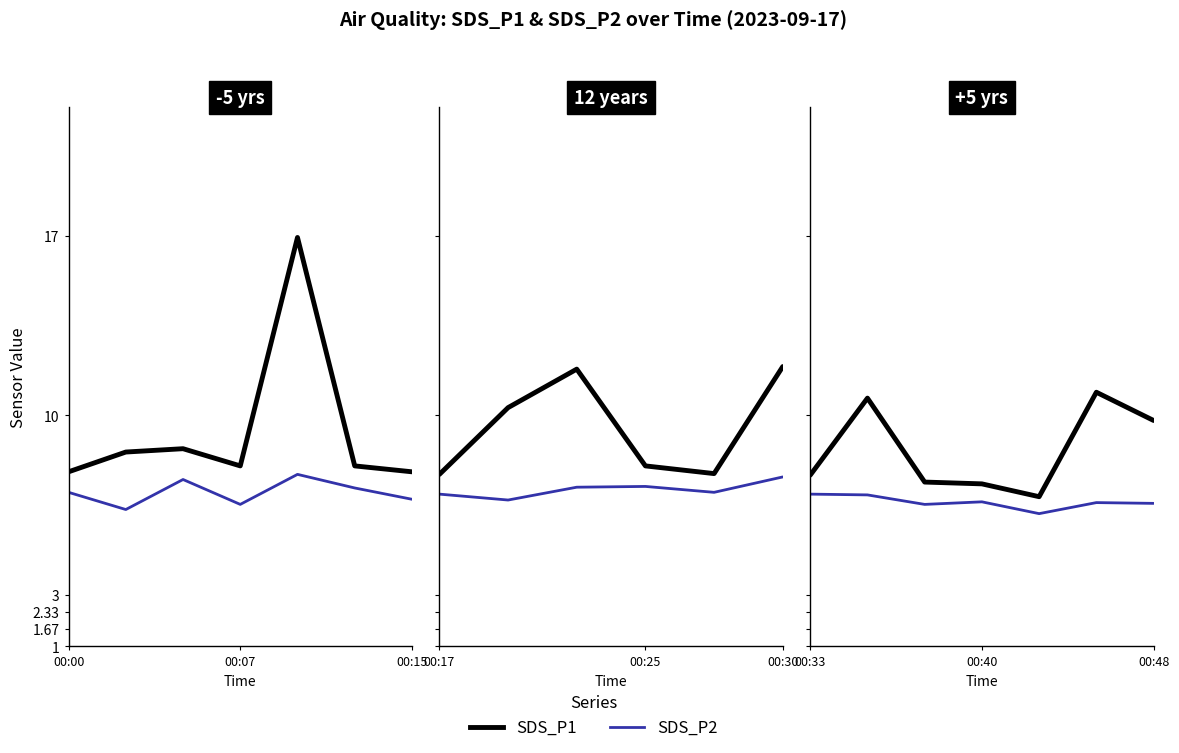

Which series has the widest spread of values?

SDS_P1